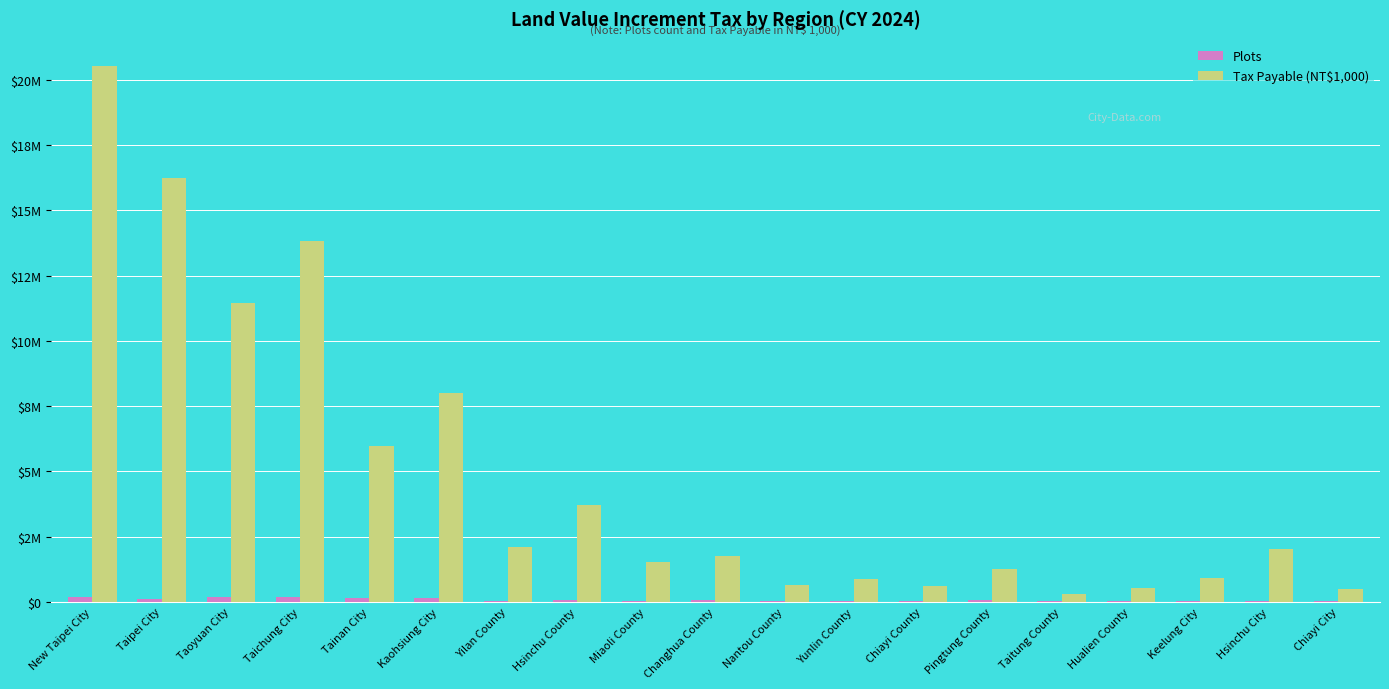

Reading left to right, transcribe all the data shown in this chart.

Plots: New Taipei City=191642	Taipei City=100779	Taoyuan City=177141	Taichung City=169372	Tainan City=141565	Kaohsiung City=160850	Yilan County=31476	Hsinchu County=56042	Miaoli County=47388	Changhua County=70277	Nantou County=27969	Yunlin County=43625	Chiayi County=34111	Pingtung County=50159	Taitung County=9904	Hualien County=15109	Keelung City=18872	Hsinchu City=29957	Chiayi City=10295
Tax Payable (NT$1,000): New Taipei City=20549542	Taipei City=16242200	Taoyuan City=11442893	Taichung City=13826446	Tainan City=5963300	Kaohsiung City=8008758	Yilan County=2115362	Hsinchu County=3722236	Miaoli County=1526965	Changhua County=1765852	Nantou County=629821	Yunlin County=871588	Chiayi County=609657	Pingtung County=1242773	Taitung County=308183	Hualien County=542935	Keelung City=919872	Hsinchu City=2024988	Chiayi City=502026